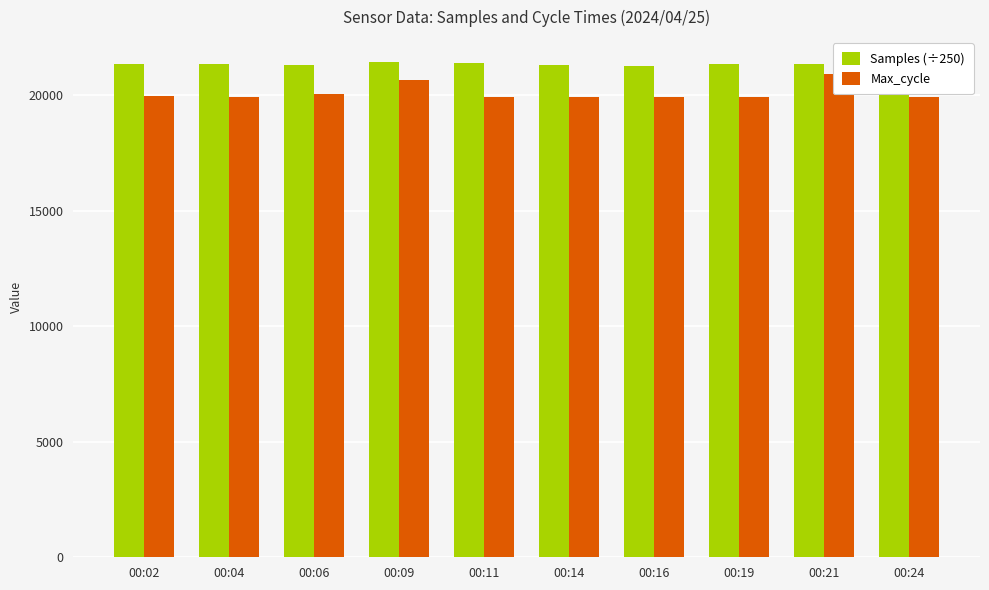

What is the difference between the Max_cycle values at 00:02 and 00:14?

40.0